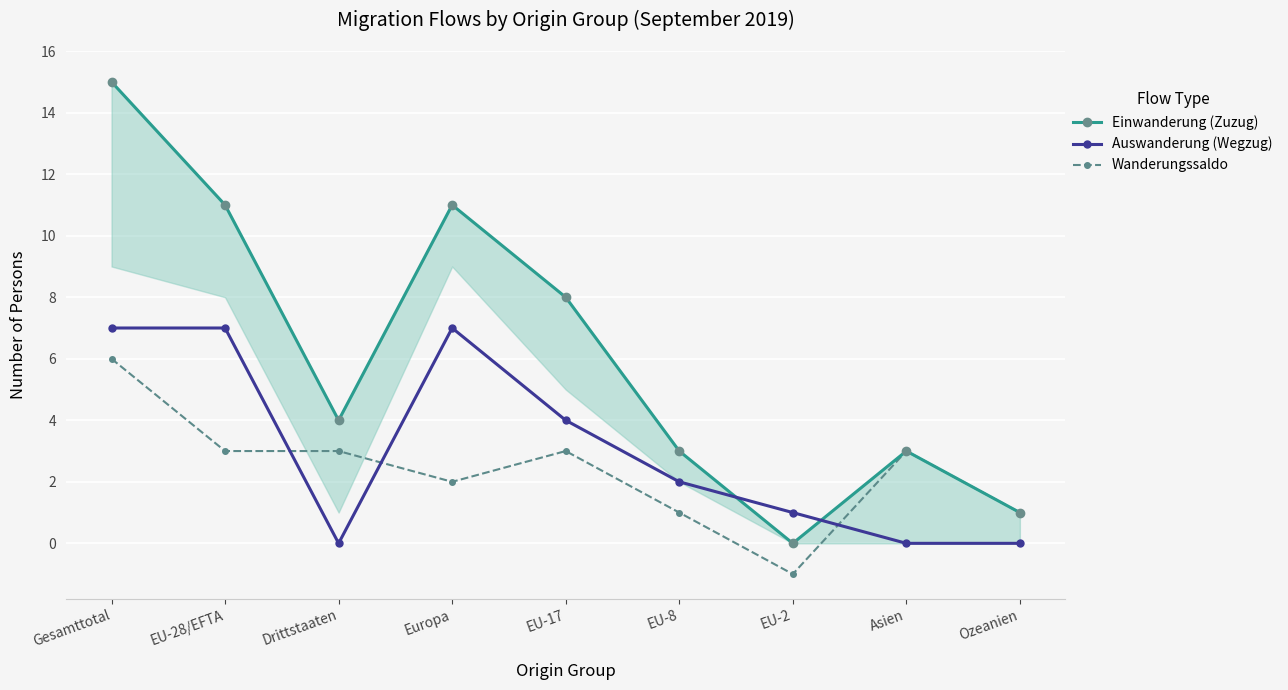

Where is Wanderungssaldo nearest to the value 2?

Europa